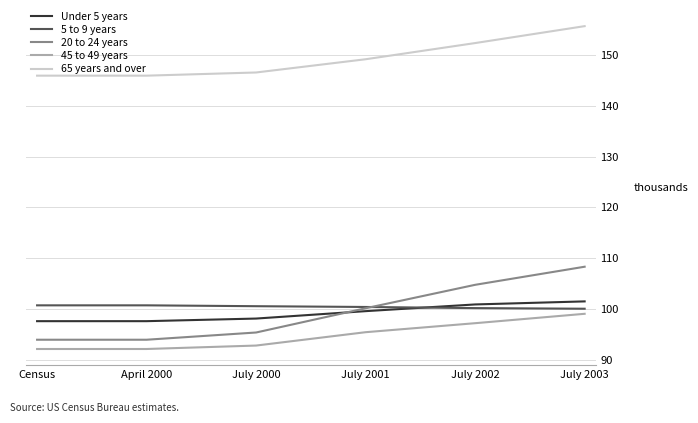

Where does the 45 to 49 years series first go above 95?

July 2001